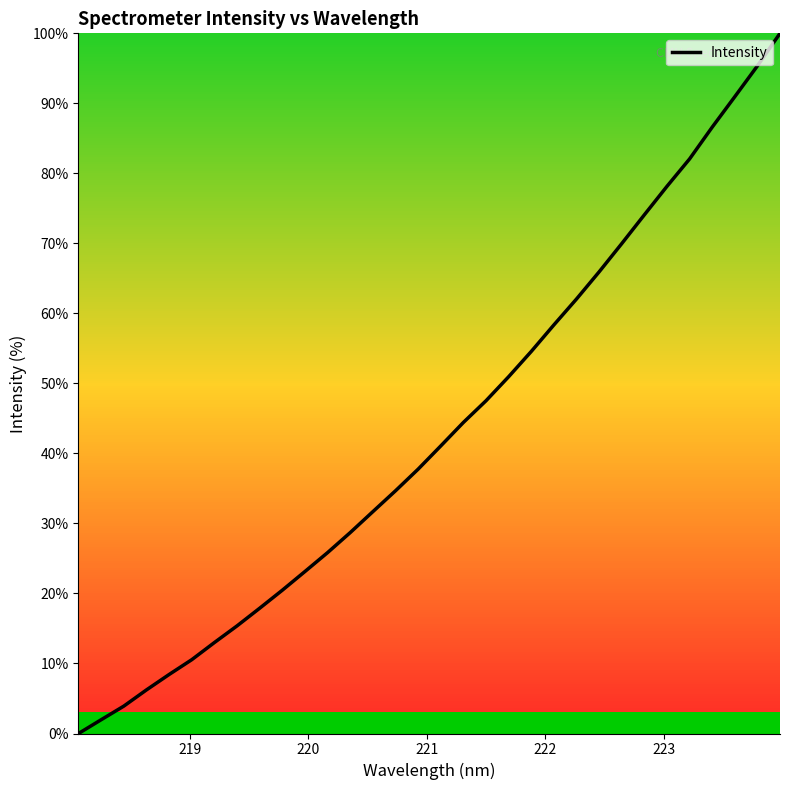

What is the difference between the maximum and minimum values?

100.0